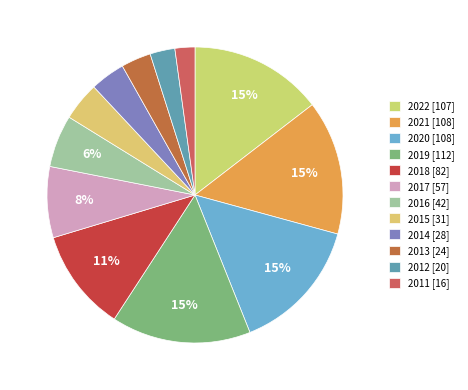

What is the change in value from 2021 to 2016?

-66